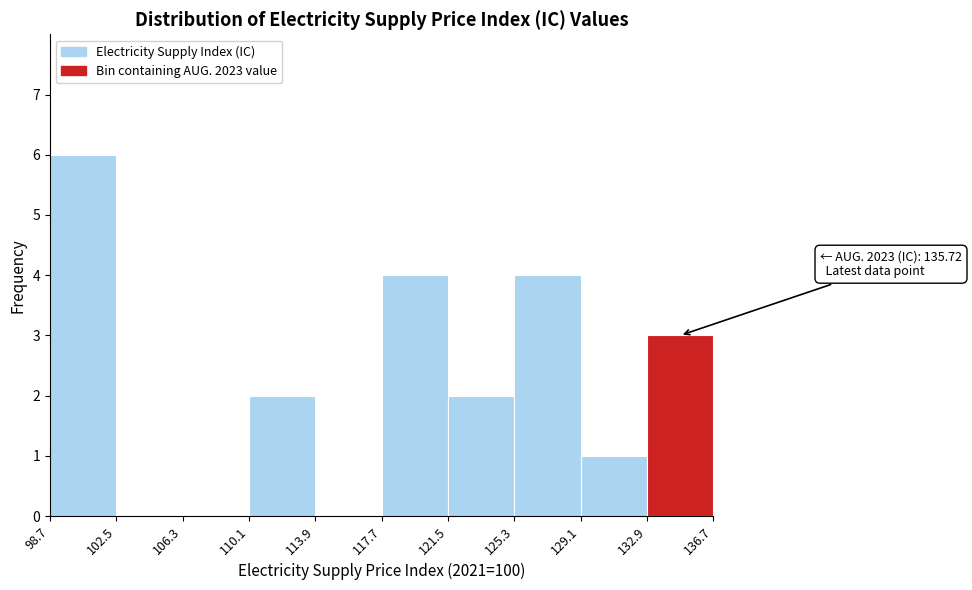

Over which range of the x-axis is the bar tallest?

98.7 to 102.5